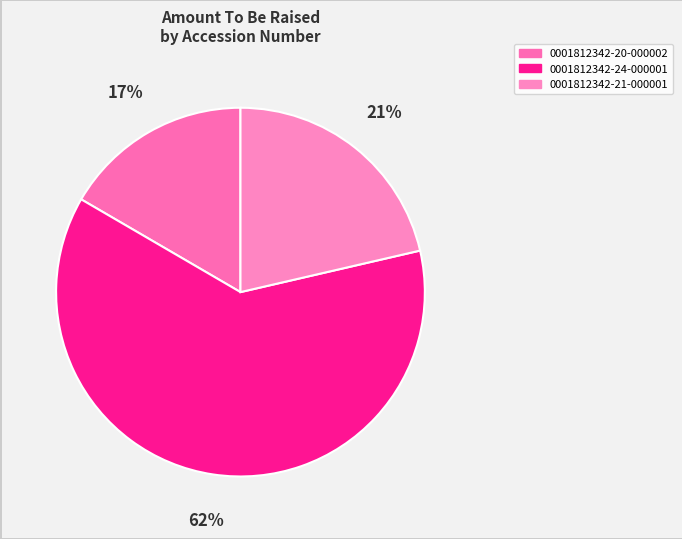

To the nearest percent, what portion does 0001812342-20-000002 represent?

17%